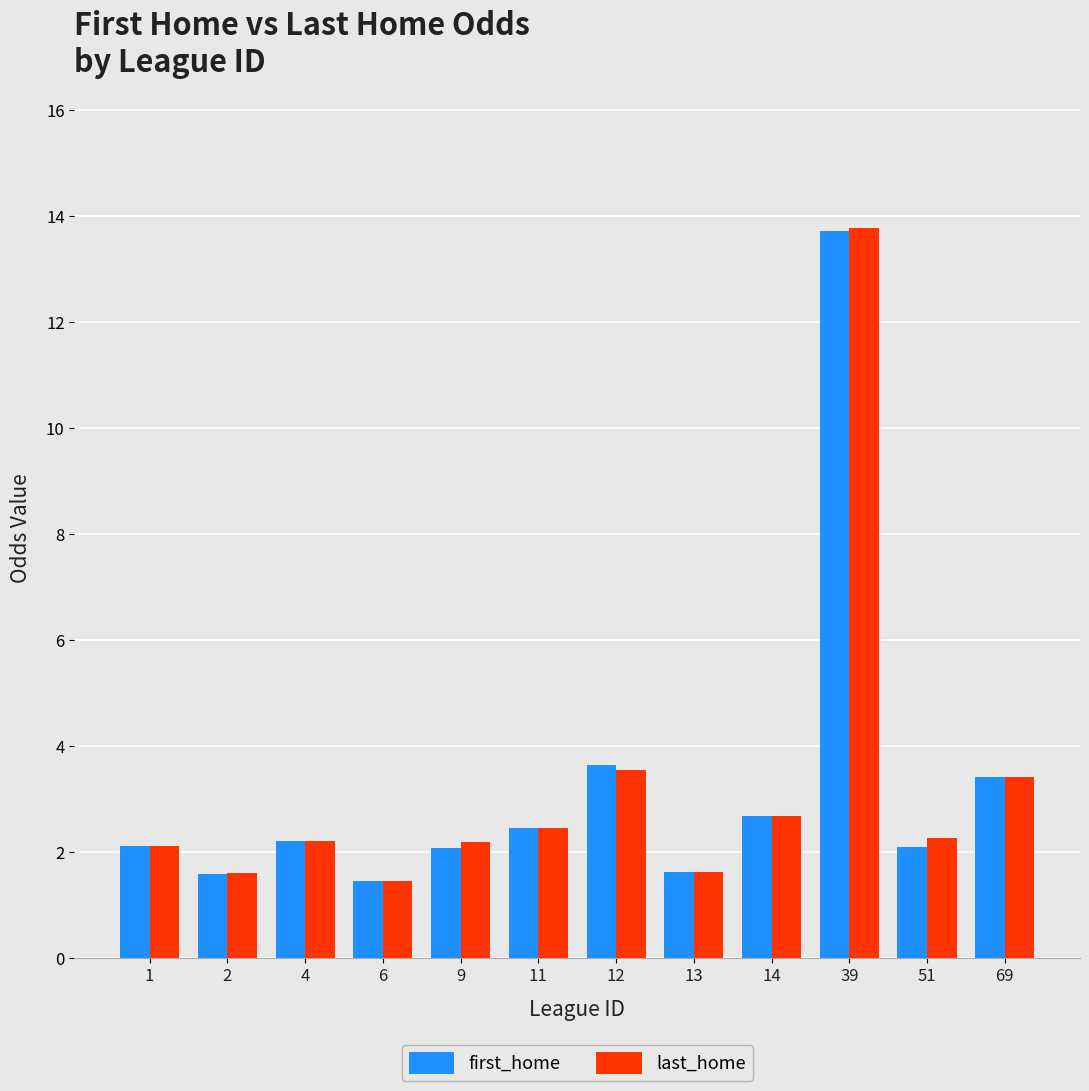

What is the difference between the last_home values at 6 and 69?

2.0